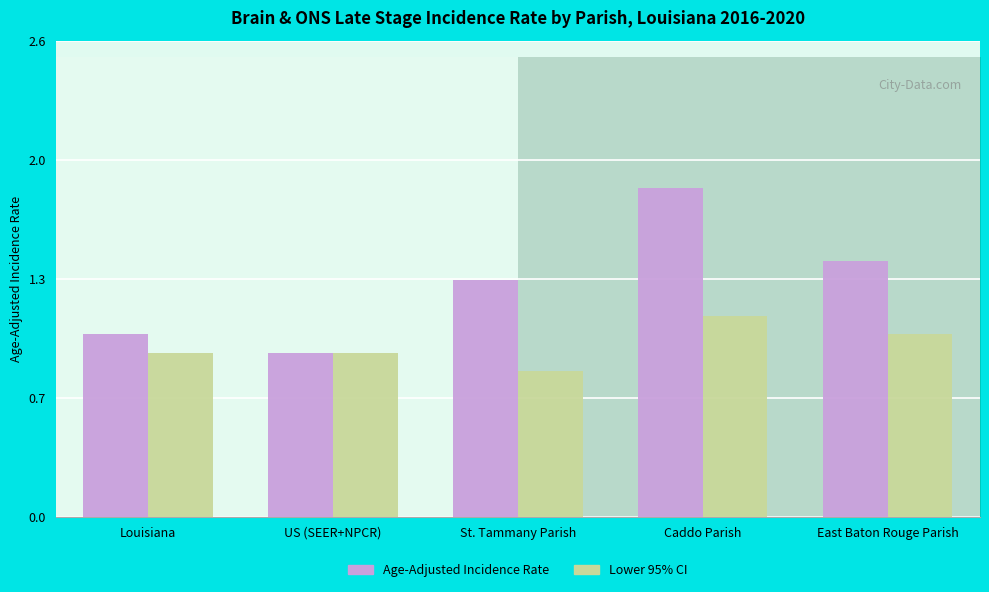

Is the value of Lower 95% CI at Louisiana greater than the value of Age-Adjusted Incidence Rate at Caddo Parish?

No